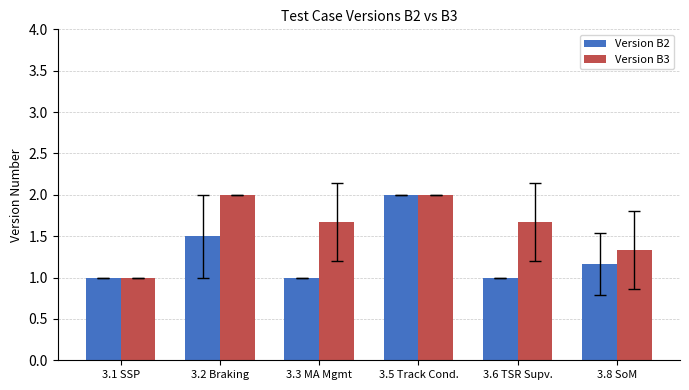

Count the number of data series in this chart.

2